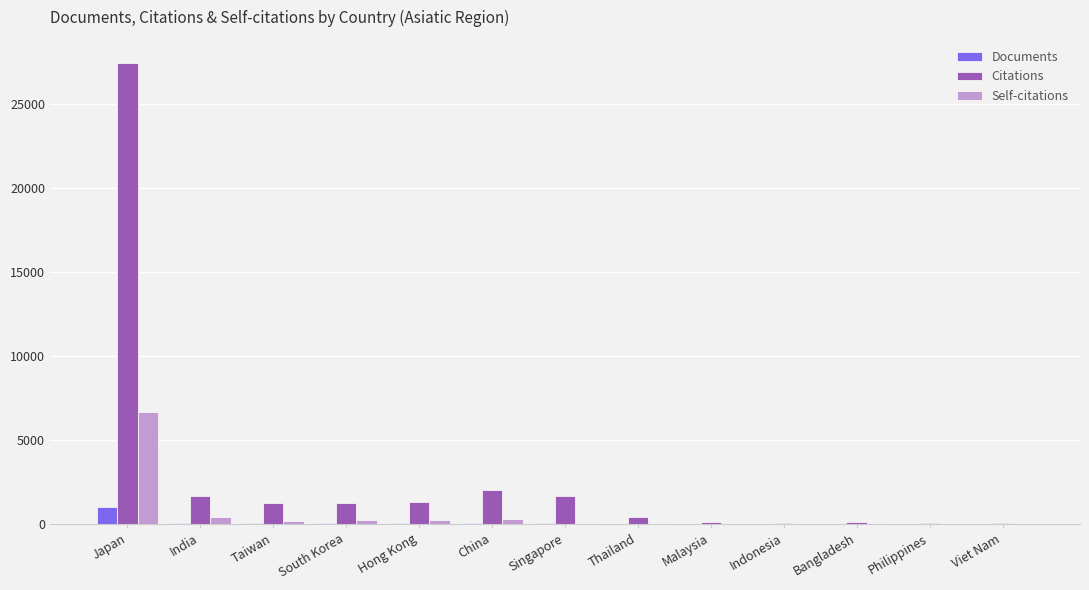

Is it true that Documents equals 15 at Thailand?

True